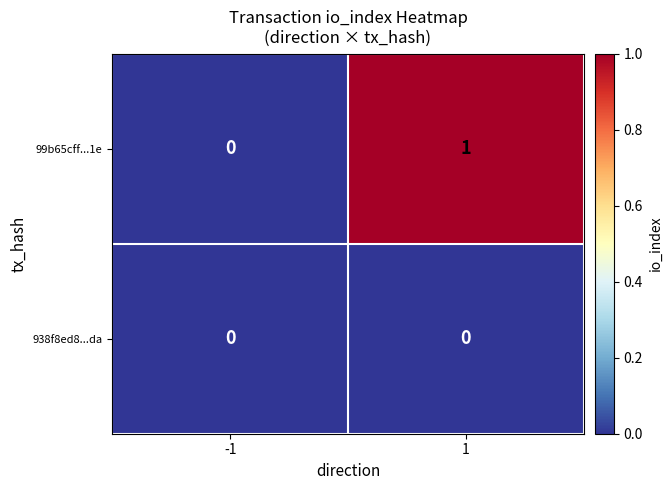

Which series has the largest total across all categories?

99b65cff...1e